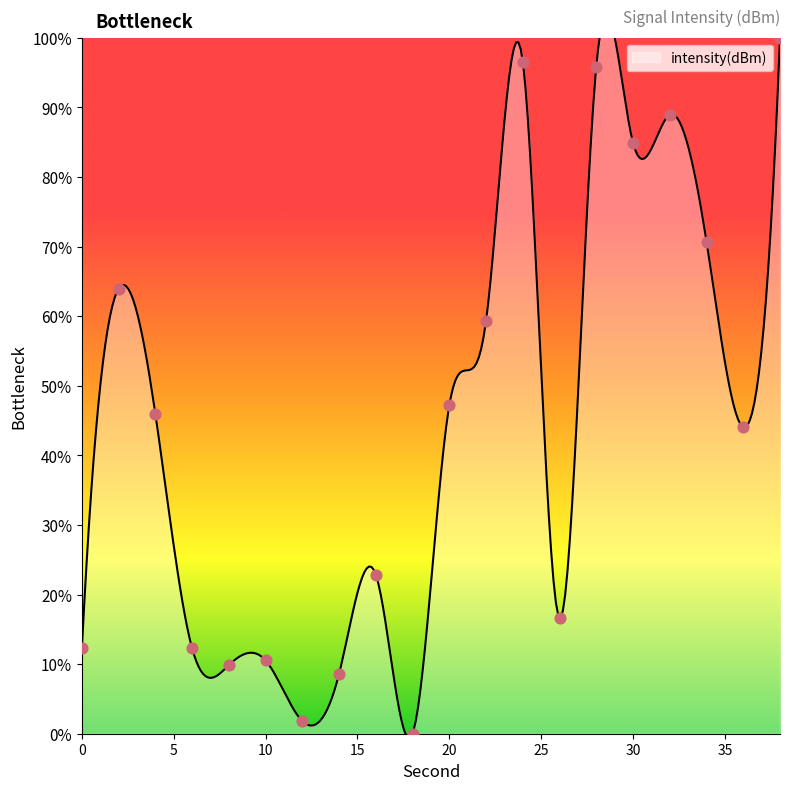

What is the change in value from 10 to 36?

+33.5